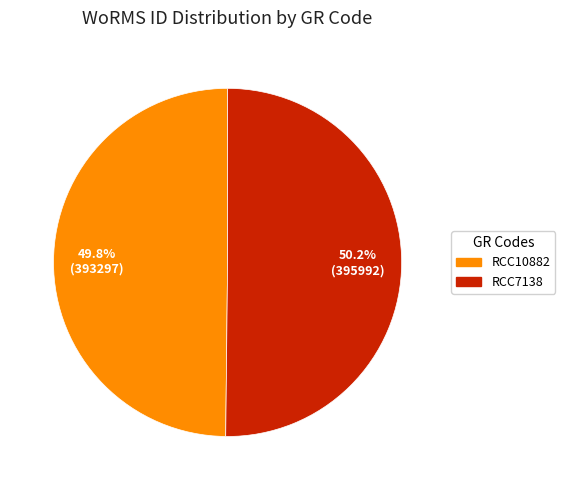

To the nearest percent, what portion does RCC10882 represent?

50%